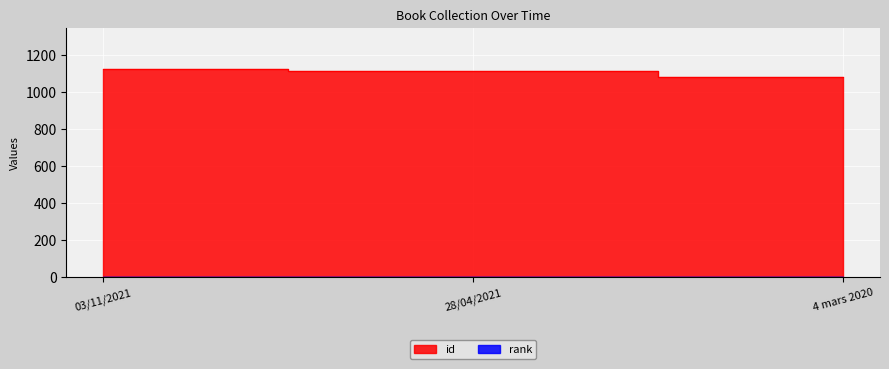

List the labels in order of value, smallest first.

4 mars 2020, 28/04/2021, 03/11/2021